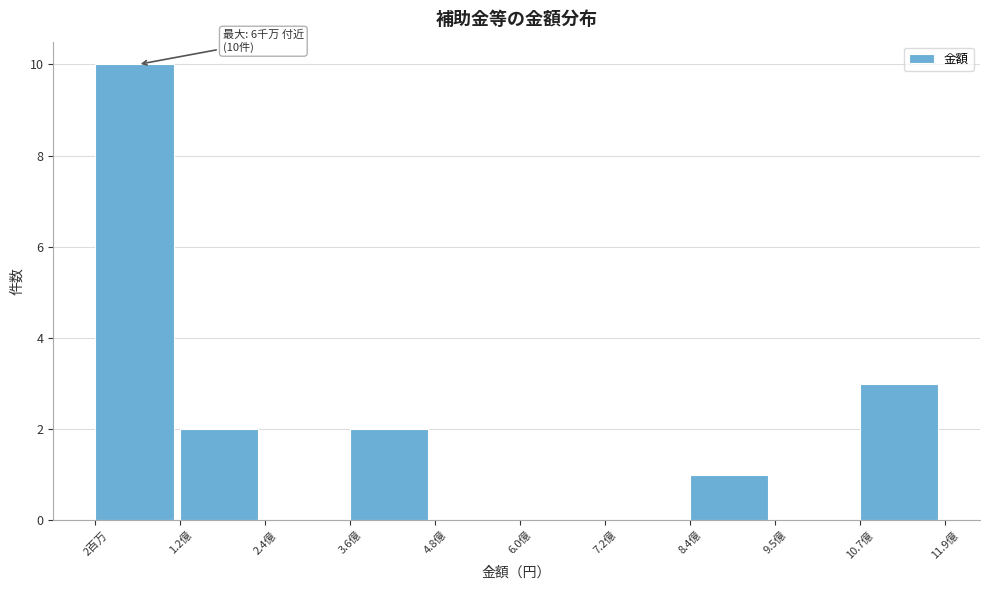

Reading left to right, what are all the values shown in this chart?

2百万=10	1.2億=2	2.4億=0	3.6億=2	4.8億=0	6.0億=0	7.2億=0	8.4億=1	9.5億=0	10.7億=3